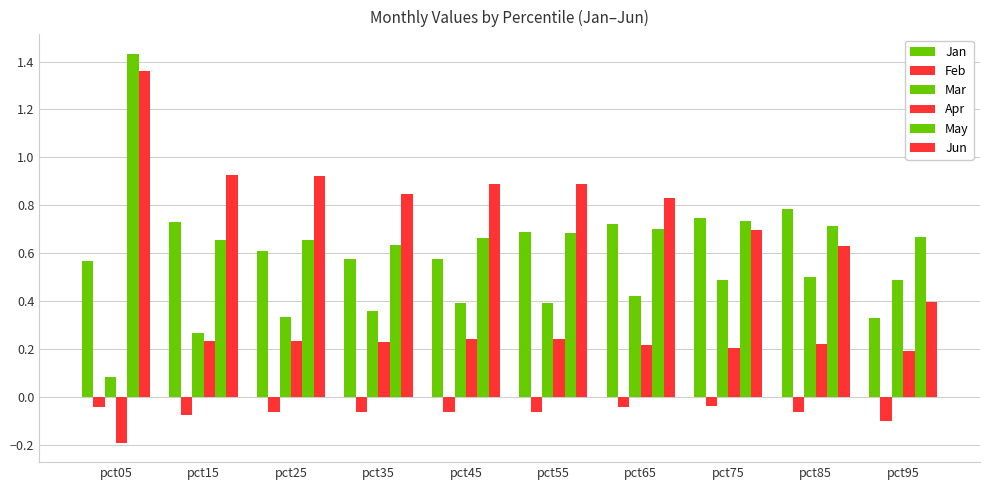

How many groups of bars are there?

10